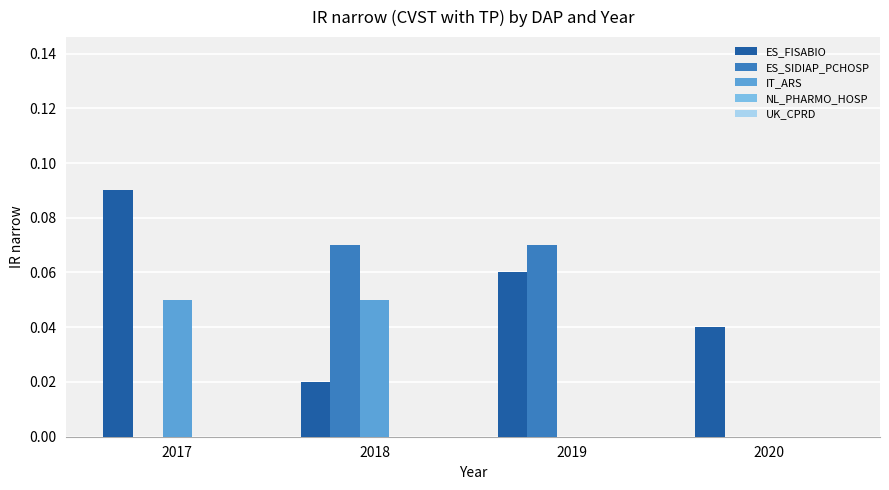

Is the value of IT_ARS at 2018 greater than the value of ES_SIDIAP_PCHOSP at 2017?

Yes